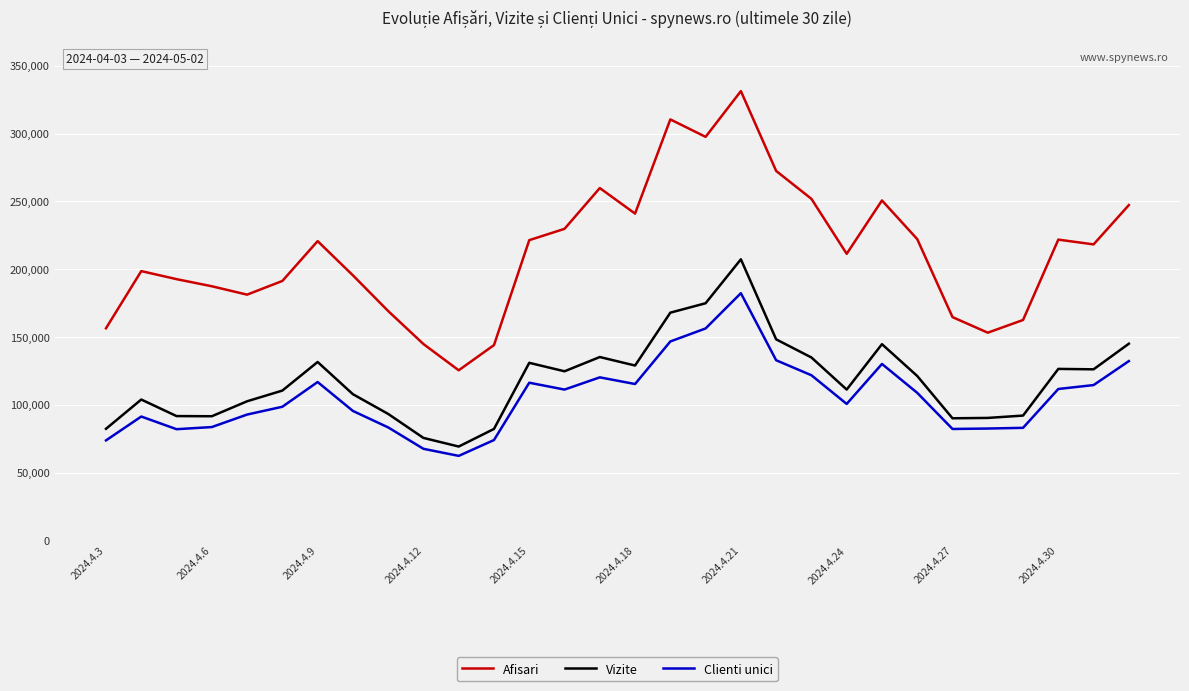

True or false: Afisari and Vizite intersect in this chart.

False